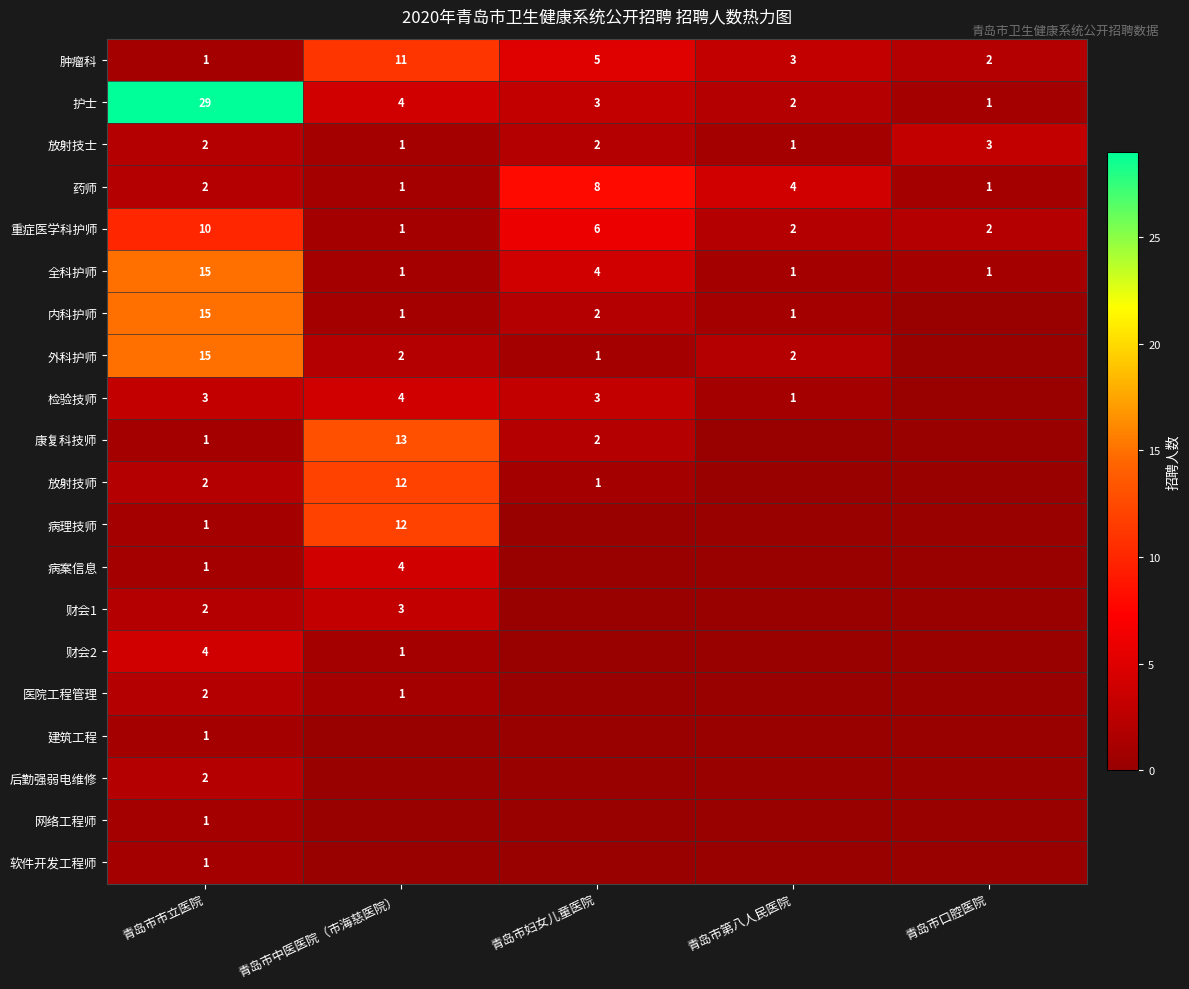

What is the sum of all 药师 values?

16